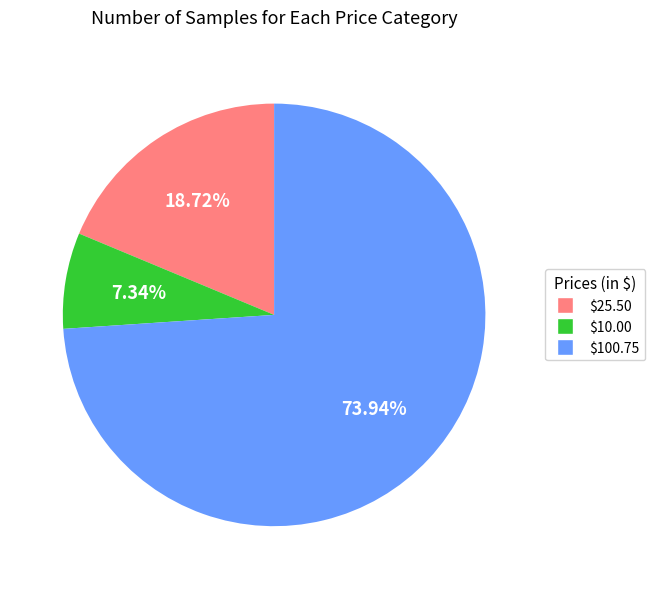

What percentage is the $25.50 slice, to the nearest percent?

19%